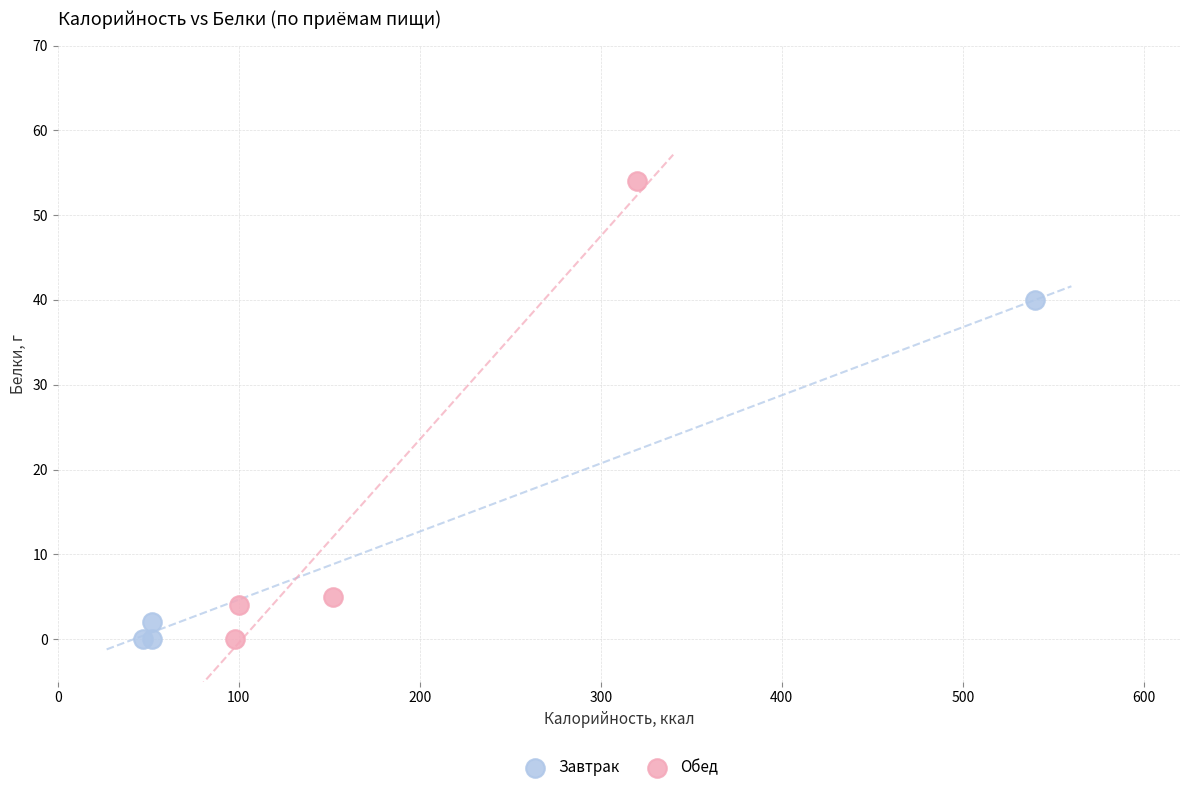

Which series has the largest Y range (max minus min)?

Обед